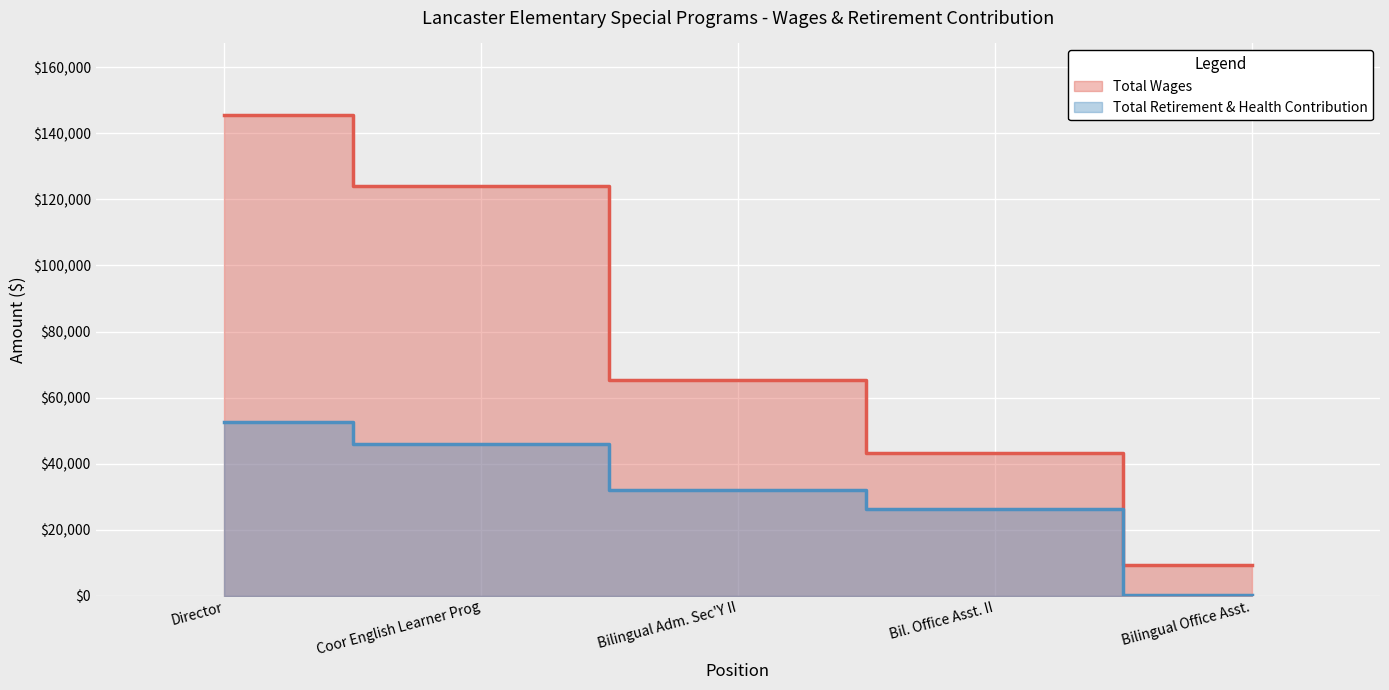

At Bilingual Office Asst., list the series in order from smallest to largest.

Total Retirement & Health Contribution, Total Wages